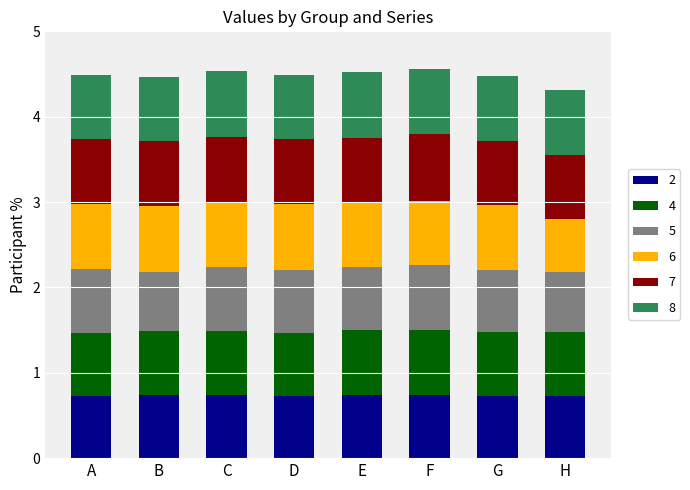

Count the number of data series in this chart.

6